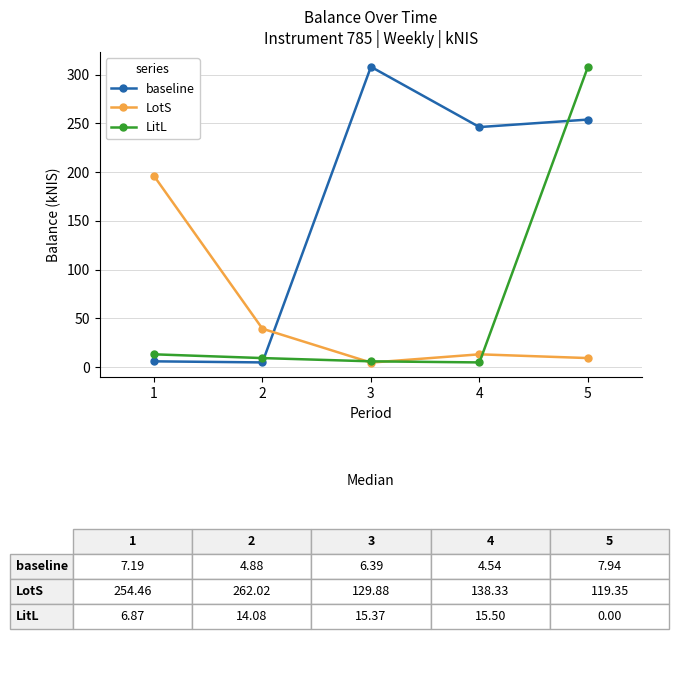

Between 1 and 2, which series saw the biggest shift?

LotS